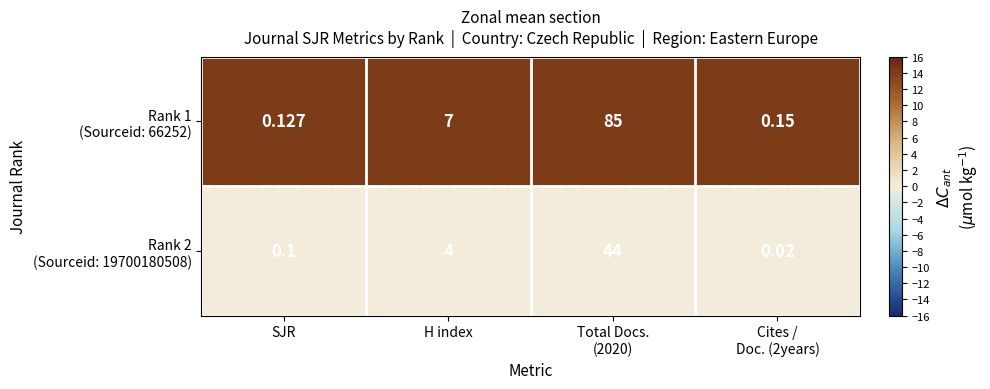

At how many categories does at least one series exceed 1?

2